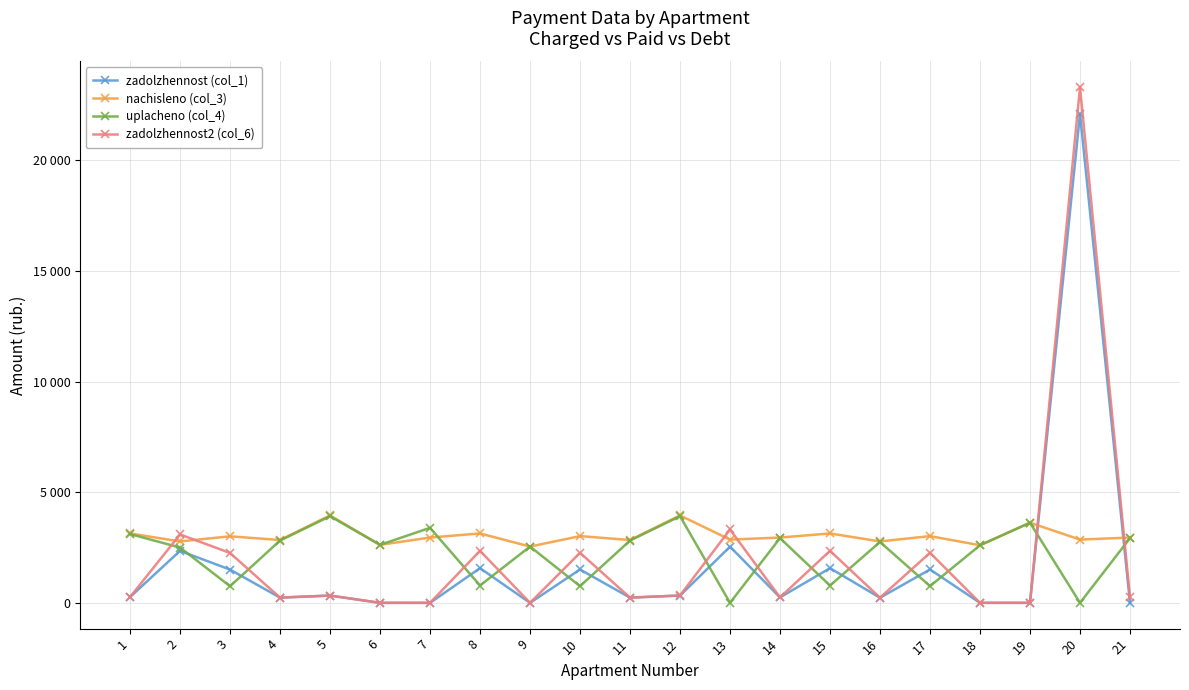

Does the chart have visible grid lines?

Yes